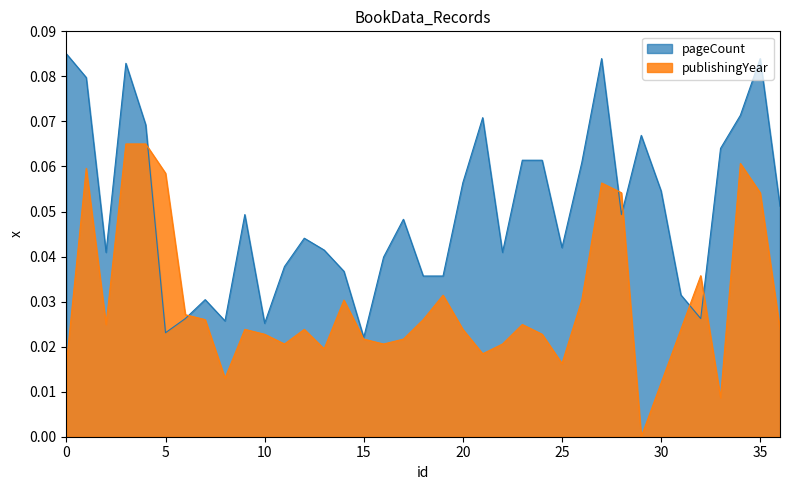

True or false: pageCount and publishingYear cross at least once.

True